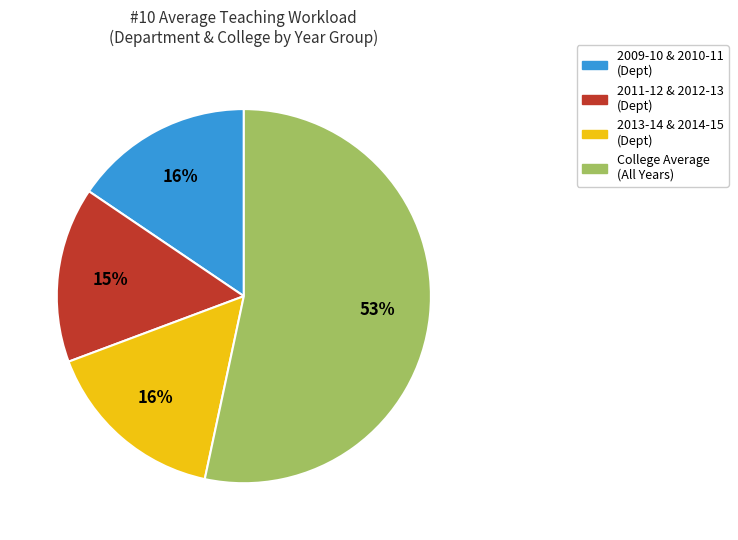

To the nearest percent, what is the average slice percentage?

25%